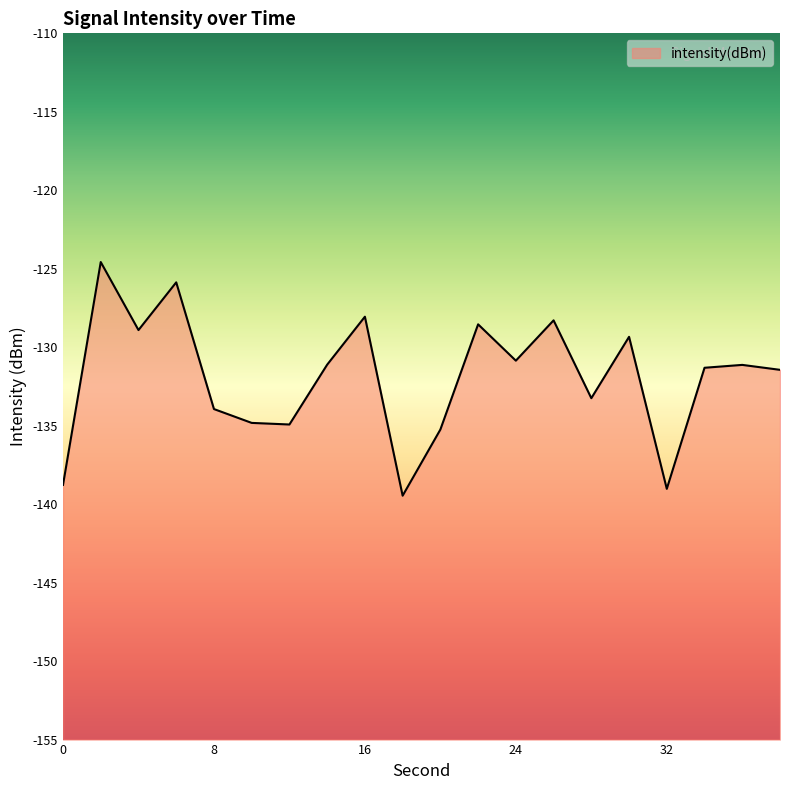

The value at 26 is -211.7. True or false?

False